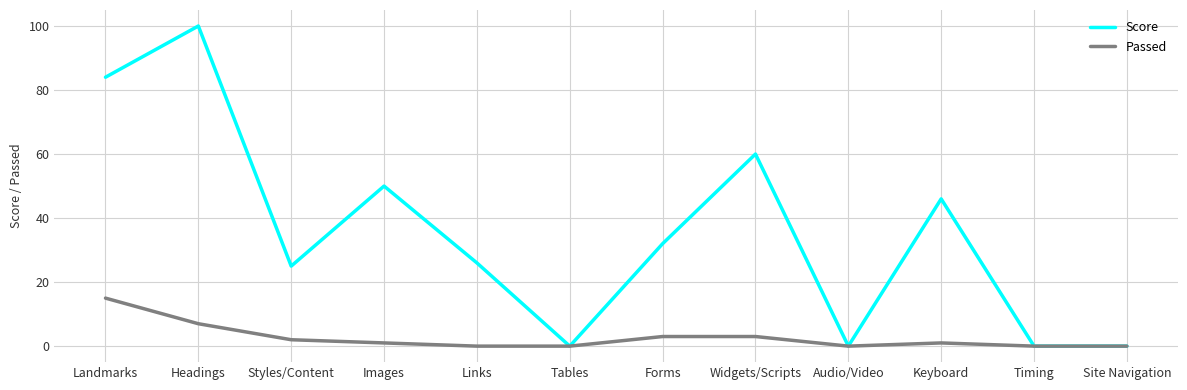

At how many categories does at least one series exceed 43?

5